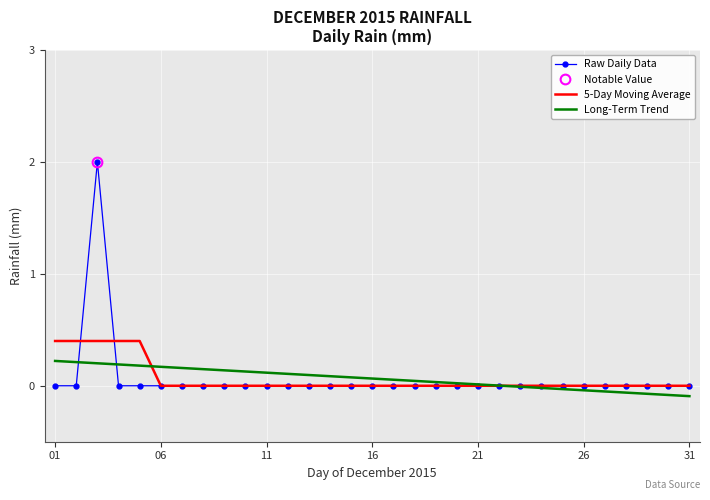

What is the maximum value for 5-Day Moving Average?

0.4